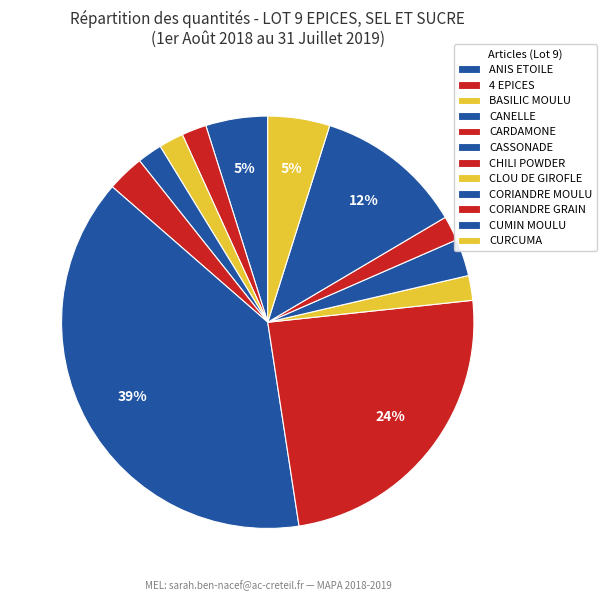

How many slices are in this pie chart?

12